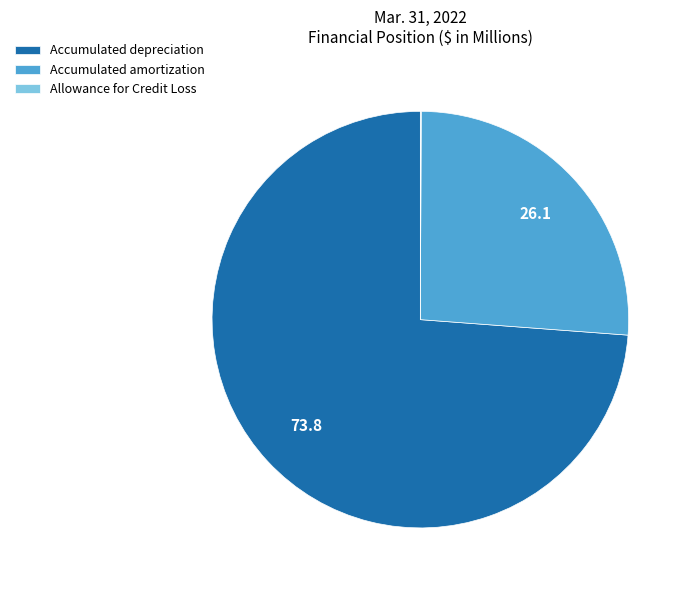

Which category has the biggest portion of the pie?

Accumulated depreciation